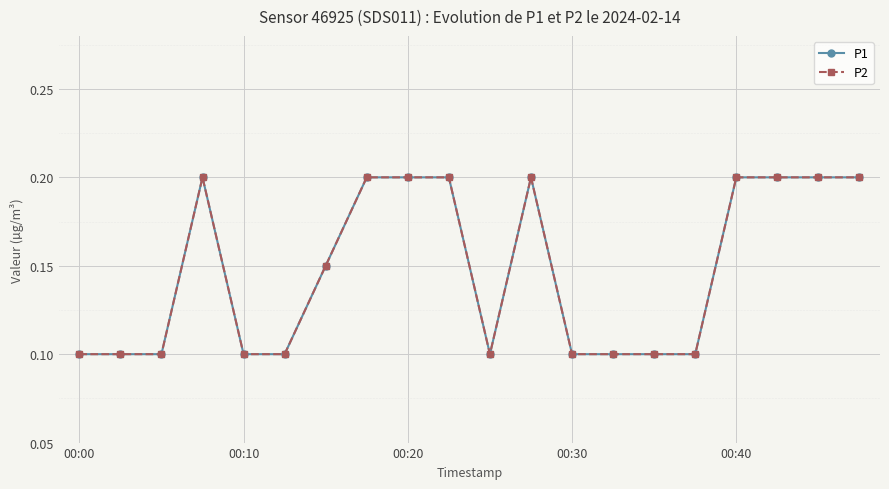

Does the chart have visible grid lines?

Yes